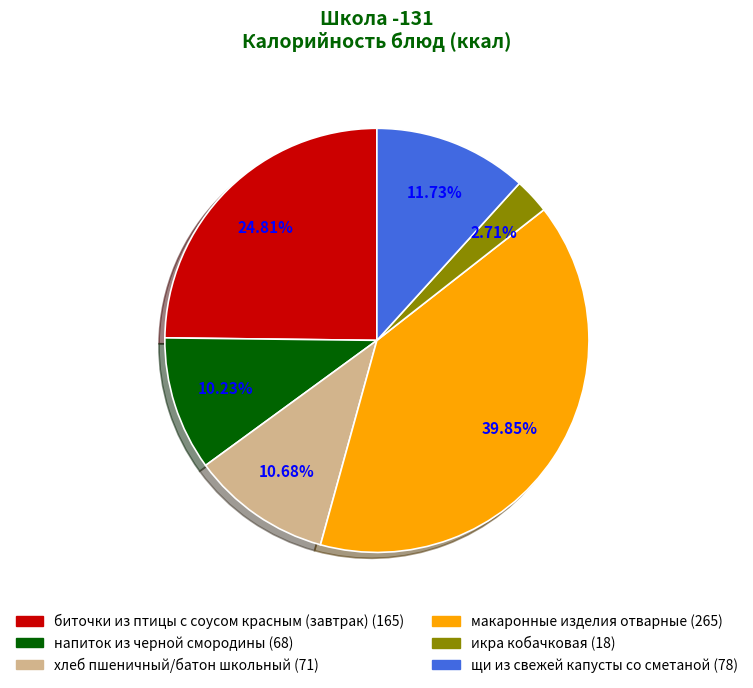

What percentage is NOT represented by икра кобачковая?

97.3%